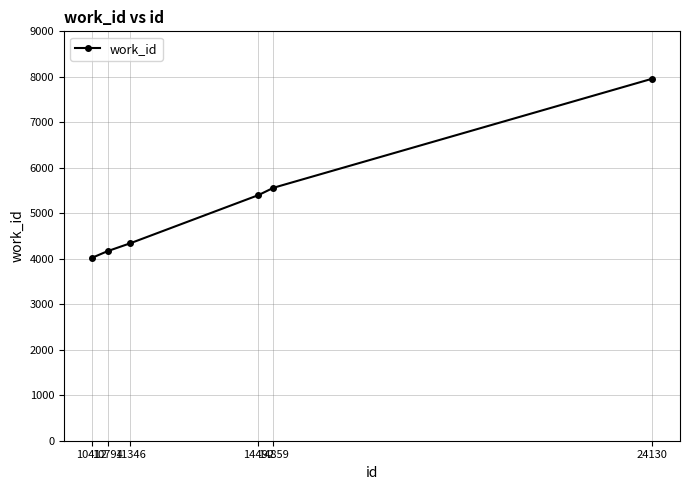

What is the maximum value shown in the chart?

7957